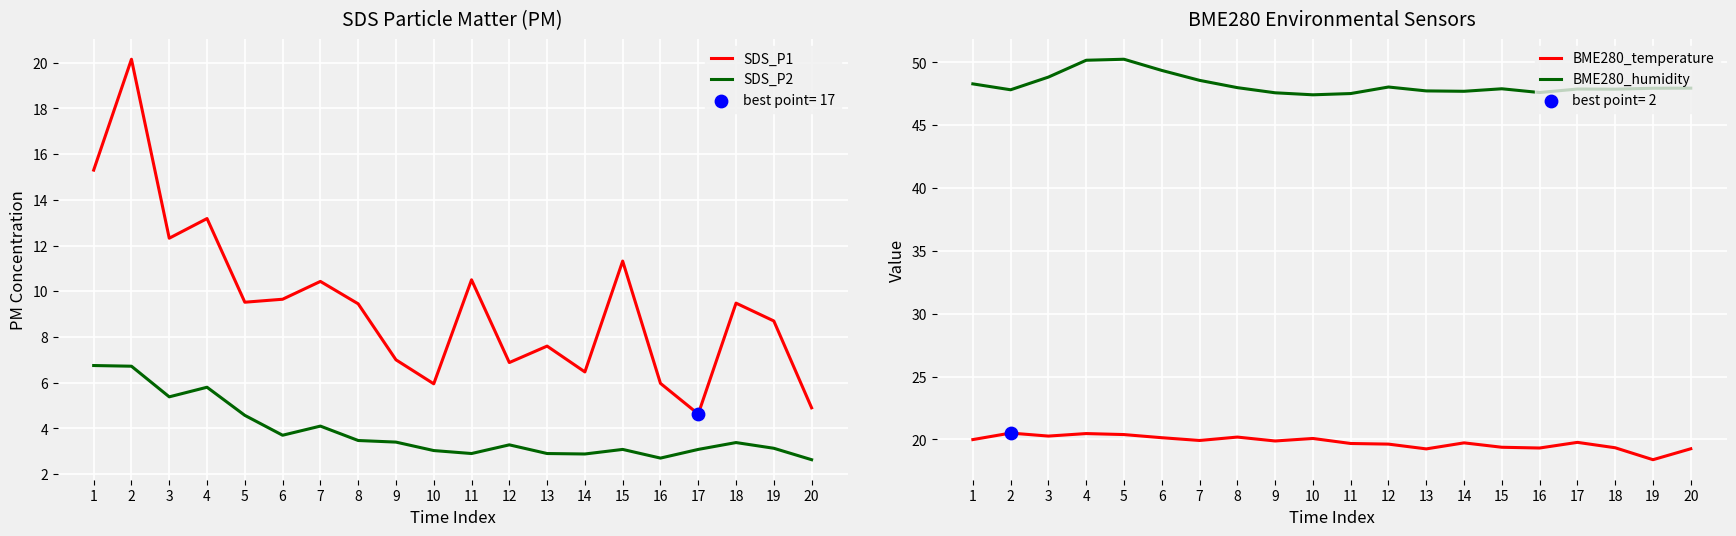

Which series has the largest total across all categories?

BME280_humidity